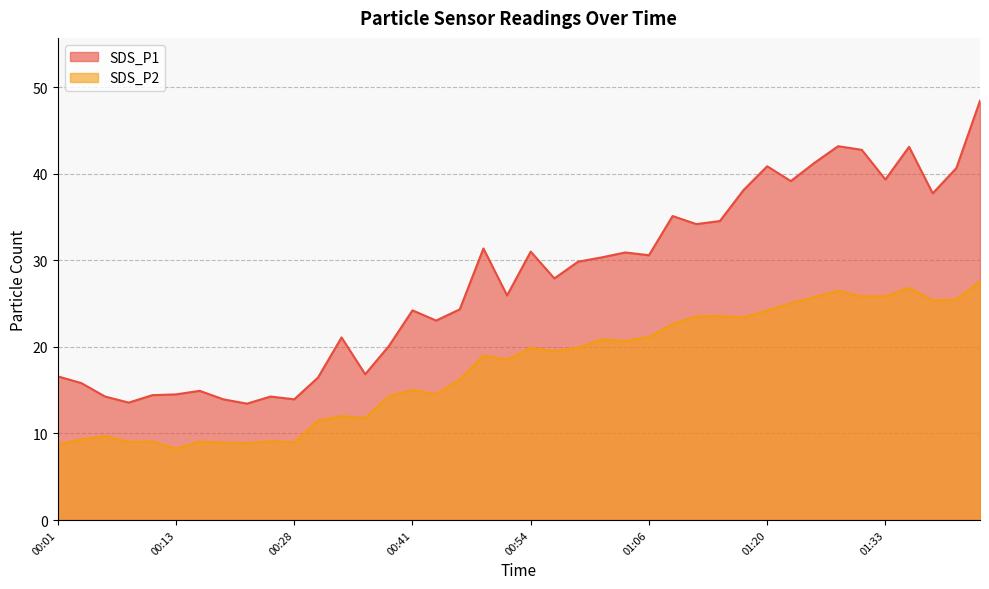

Which series has the widest spread of values?

SDS_P1